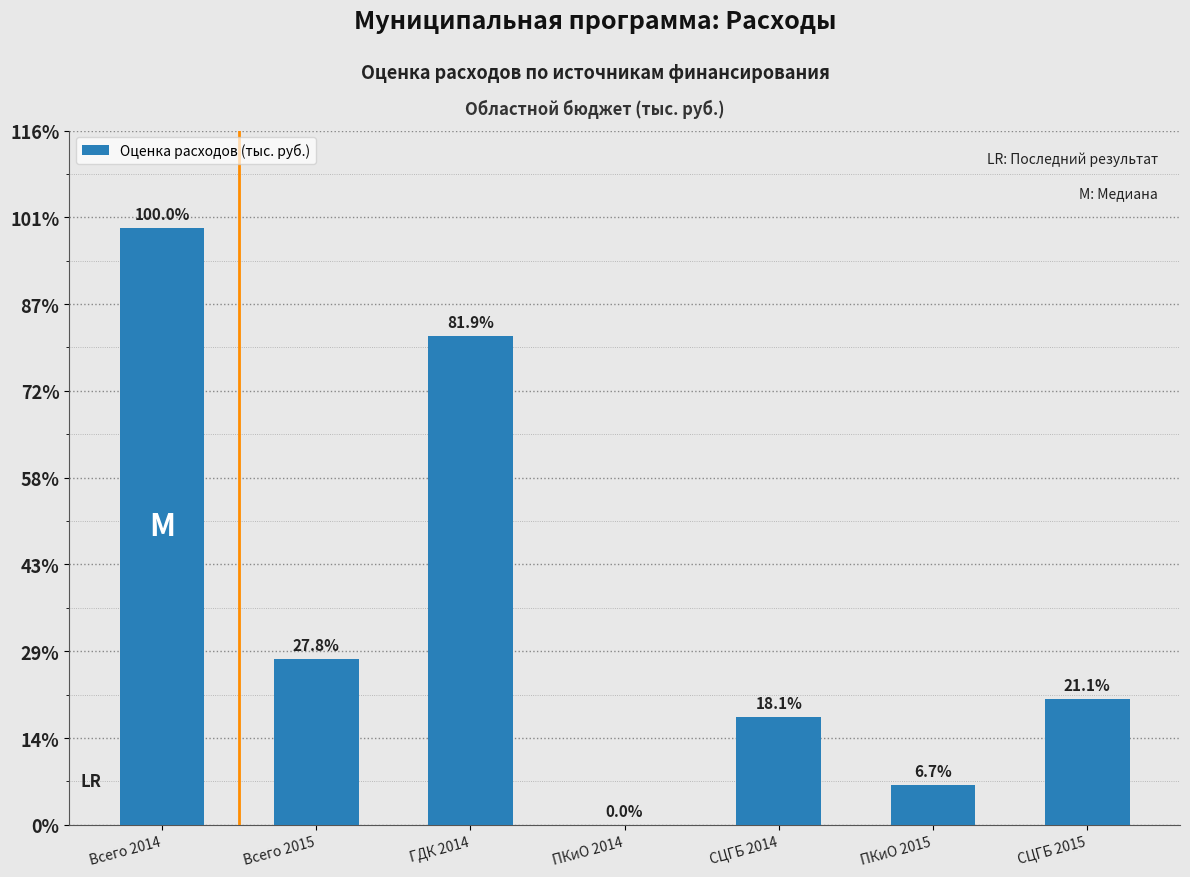

Where does the data first go above 3623?

Всего 2014